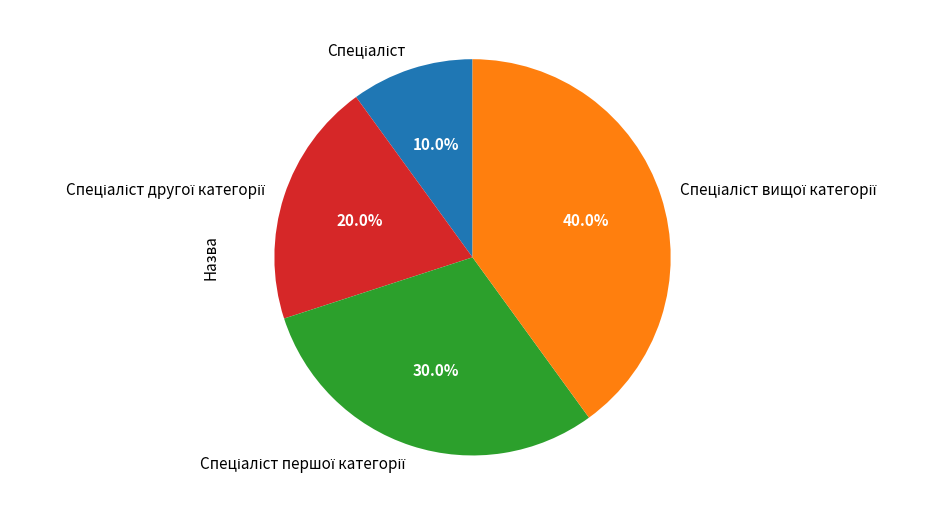

Is there a majority slice in this chart?

No